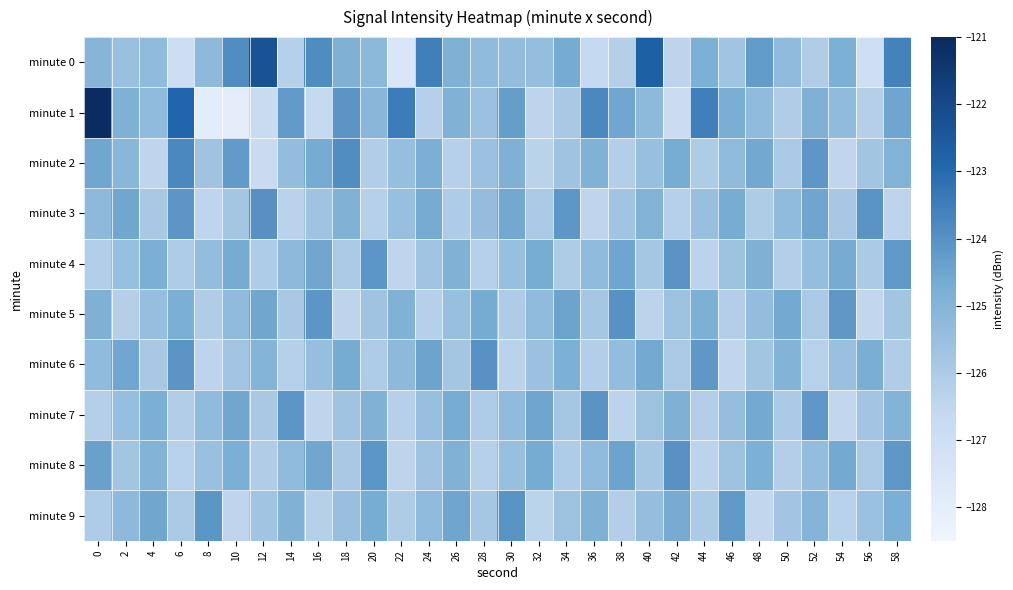

How many series are shown in this chart?

10